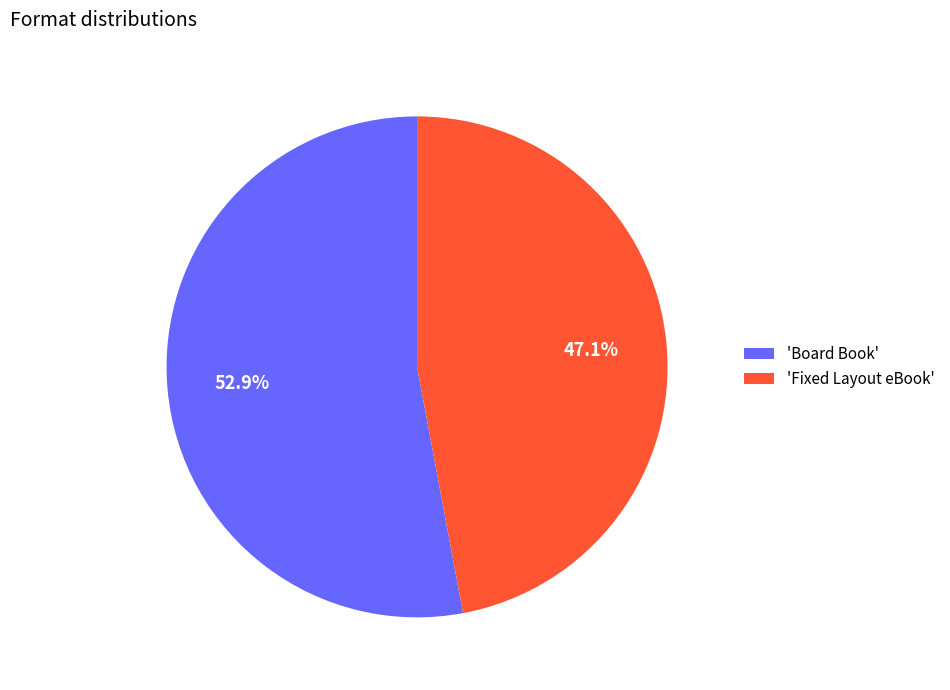

What is the smallest slice in the pie chart?

'Fixed Layout eBook'